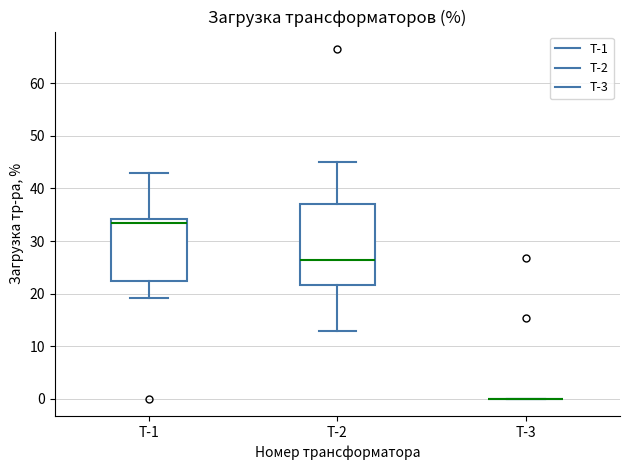

Comparing the boxes themselves (not the whiskers), which one is the tallest?

Т-2